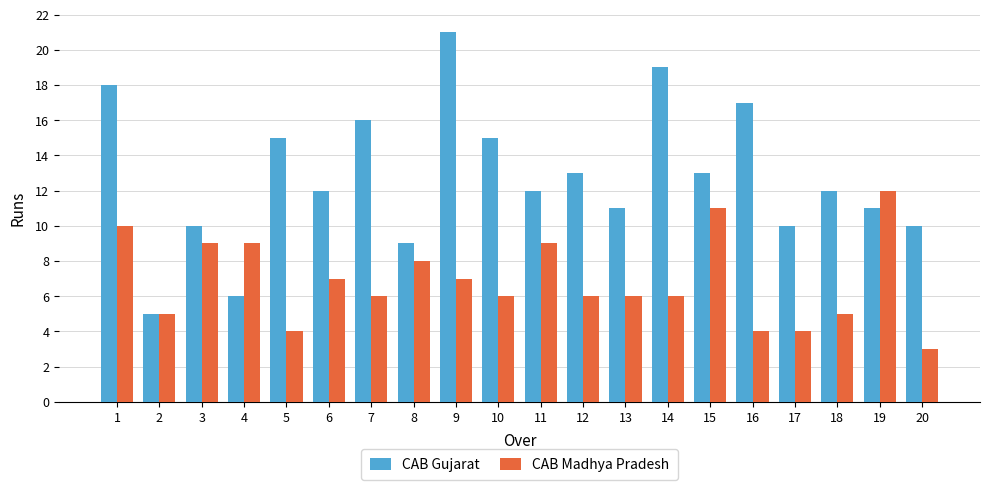

Rank the series by their maximum value, from lowest to highest.

CAB Madhya Pradesh, CAB Gujarat